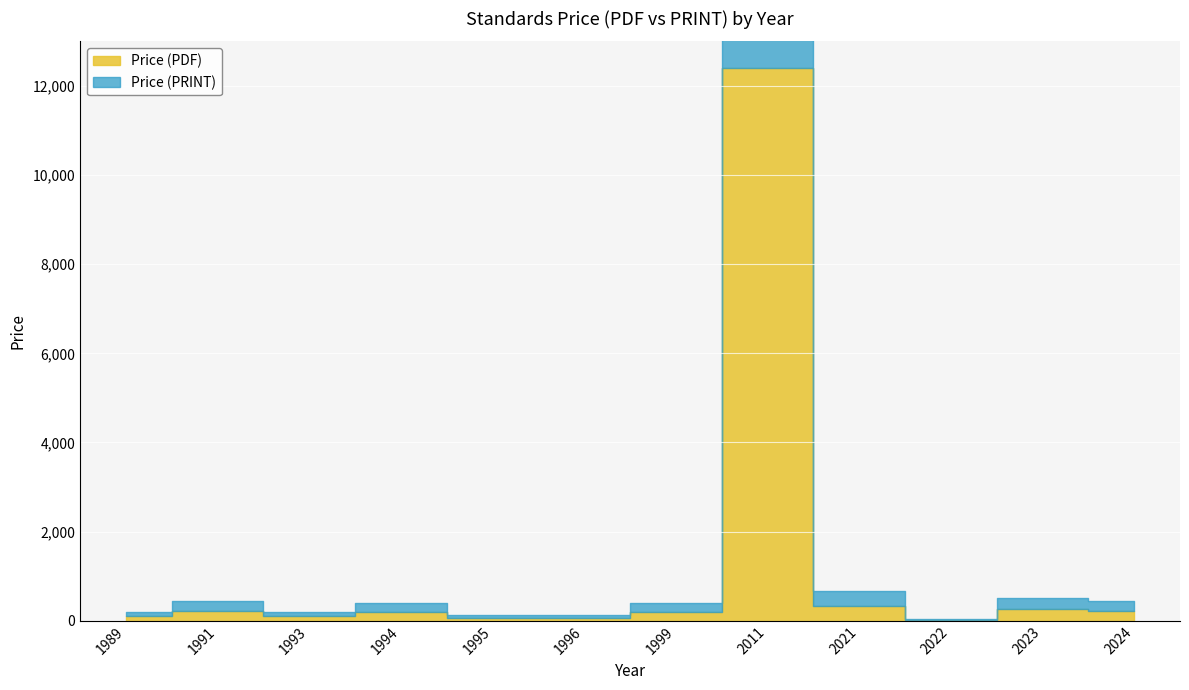

In Price (PDF), how many points are lower than both neighbors (excluding endpoints)?

2